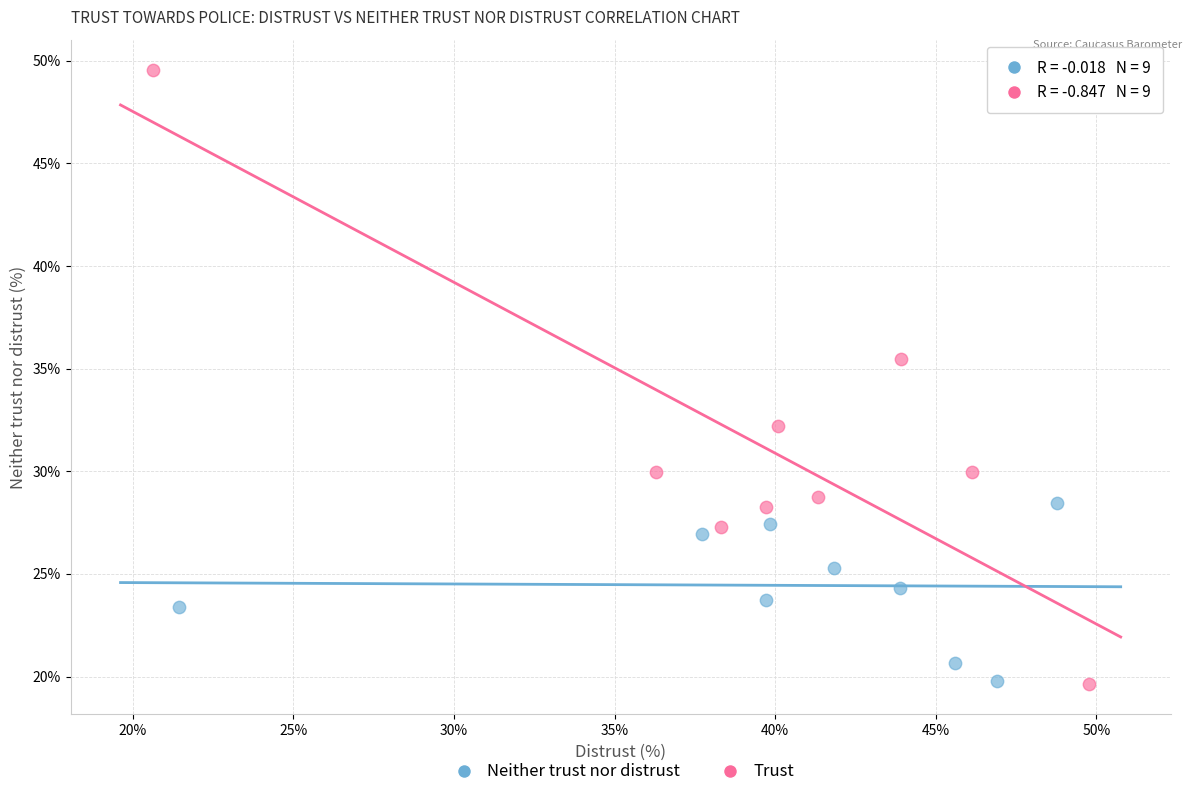

Which series has the largest Y range (max minus min)?

Trust